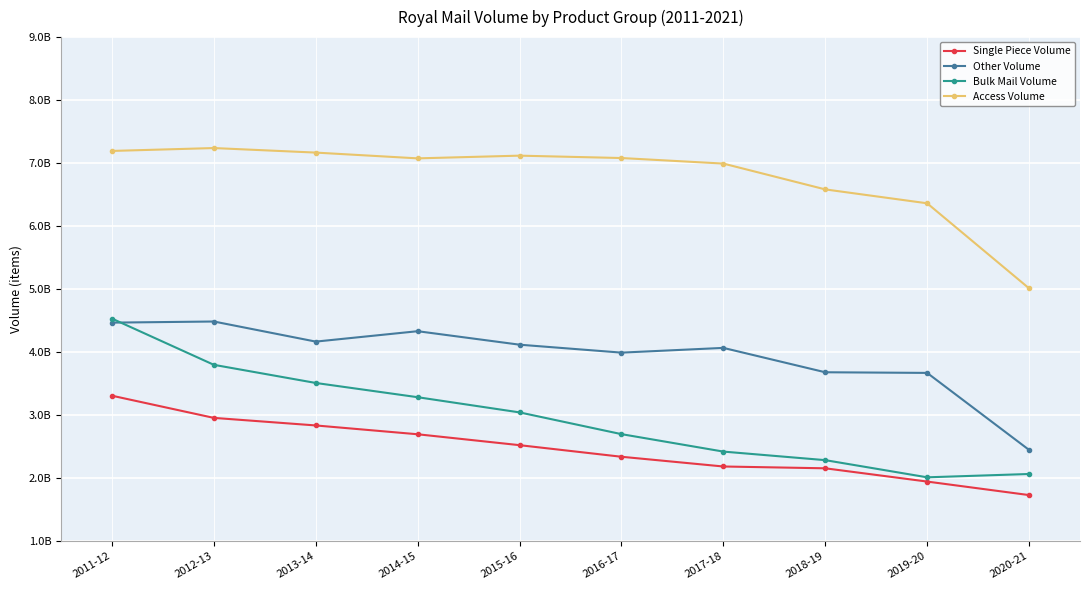

Reading left to right, extract all data points from this chart.

Single Piece Volume: 2011-12=3308000000	2012-13=2956000000	2013-14=2836000000	2014-15=2696000000	2015-16=2523000000	2016-17=2339000000	2017-18=2184473984	2018-19=2155746995	2019-20=1945174326	2020-21=1730682476
Other Volume: 2011-12=4468041257	2012-13=4485825355	2013-14=4166842133	2014-15=4331888074	2015-16=4117887847	2016-17=3991927000	2017-18=4066990460	2018-19=3680176419	2019-20=3670062462	2020-21=2447945547
Bulk Mail Volume: 2011-12=4531906641	2012-13=3798138984	2013-14=3510284552	2014-15=3284213905	2015-16=3043140875	2016-17=2697937000	2017-18=2421042741	2018-19=2285264893	2019-20=2012663854	2020-21=2065441508
Access Volume: 2011-12=7193262447	2012-13=7239000000	2013-14=7166965143	2014-15=7075326717	2015-16=7118419178	2016-17=7080656000	2017-18=6992492815	2018-19=6582811693	2019-20=6362099358	2020-21=5012606226